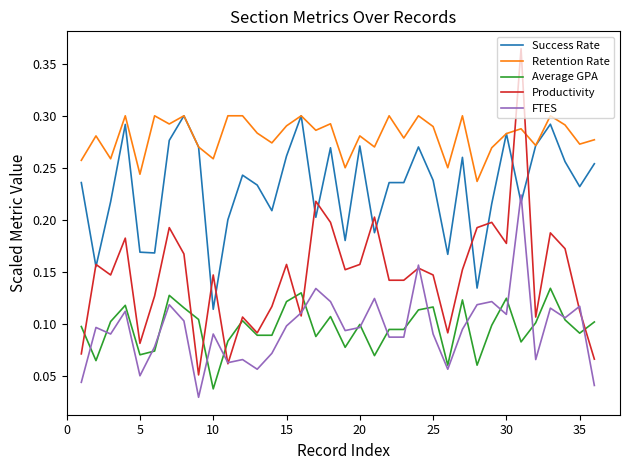

True or false: Average GPA and Success Rate cross at least once.

False